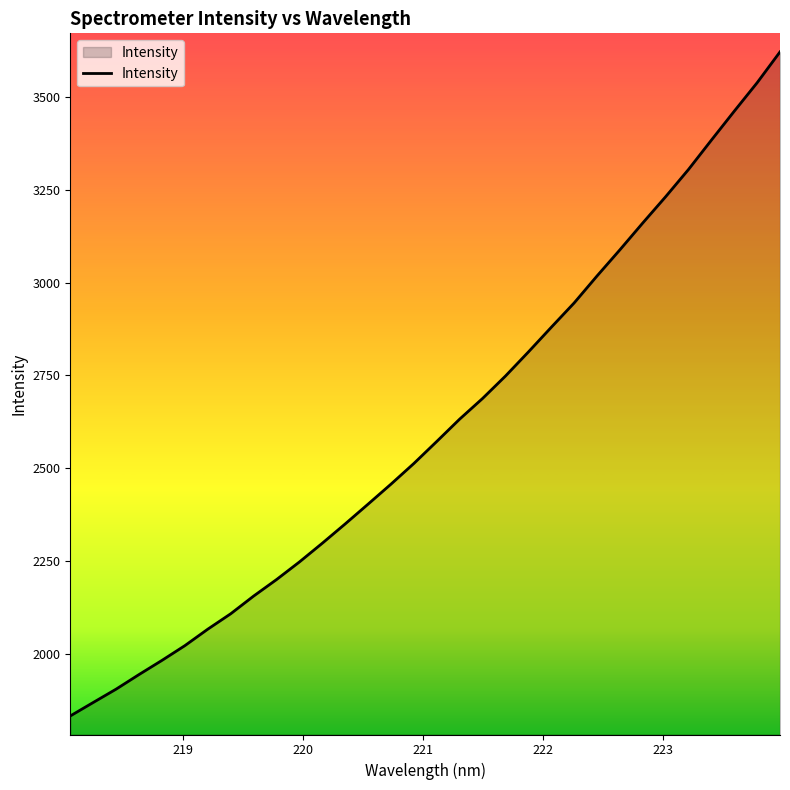

What is the difference between the maximum and minimum values?

1790.0